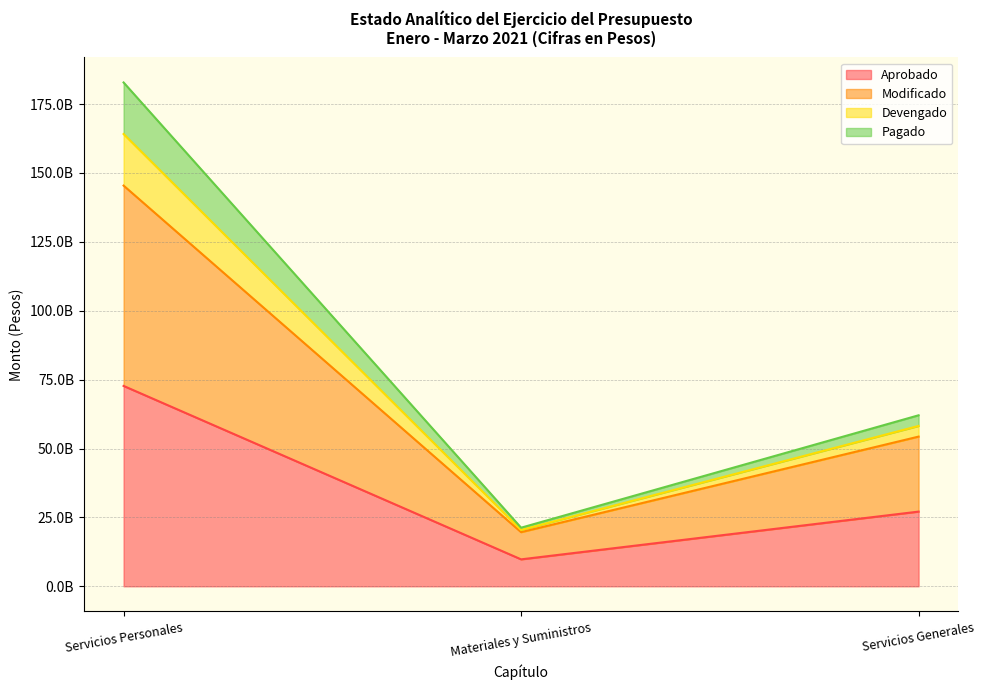

What position from the left is Servicios Personales?

1